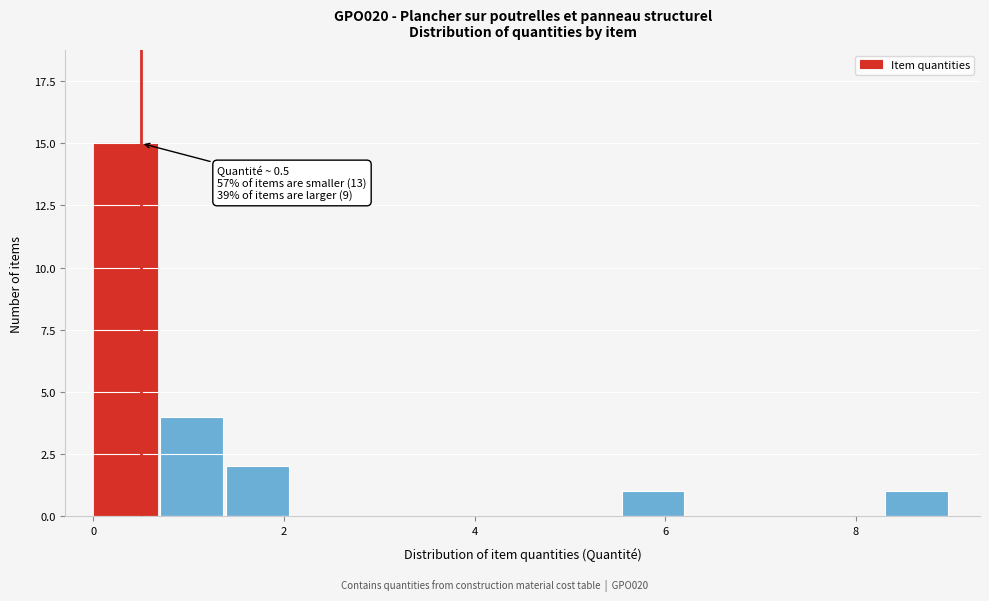

Around what value on the x-axis is the tallest bar? Give the approximate position of its centre, as read against the axis.

0.4